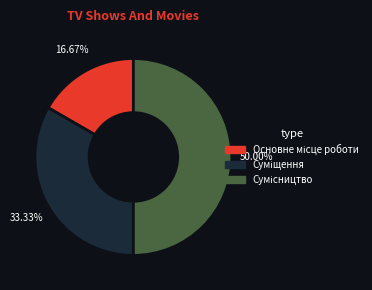

What is the total percentage of Основне місце роботи and Суміщення?

50.0%